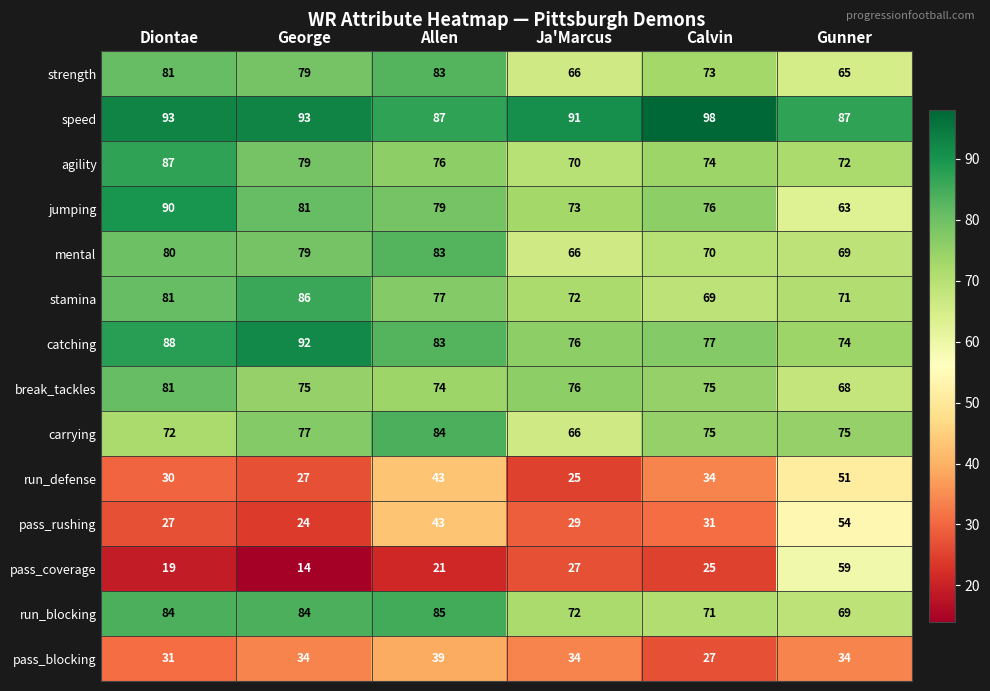

What is the sum of all stamina values?

456